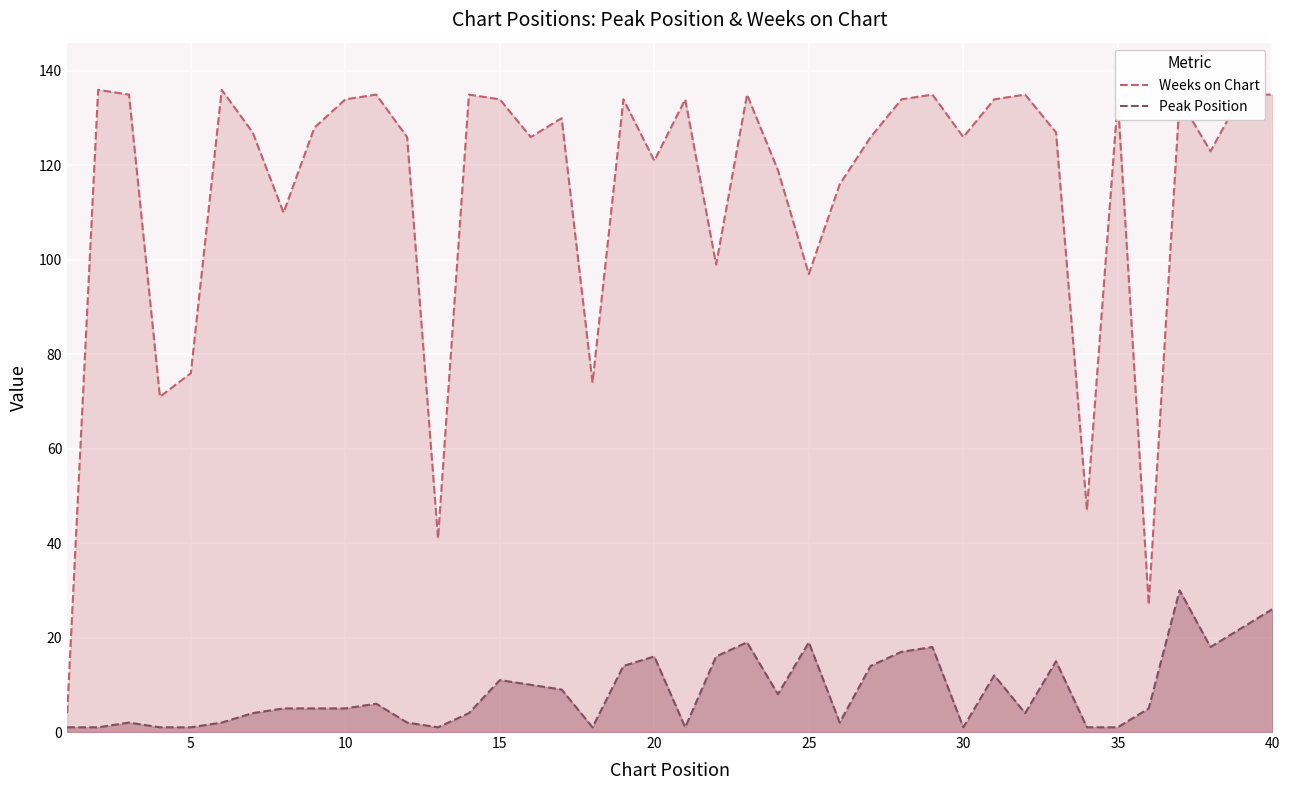

True or false: Peak Position has more than 1 points higher than both neighbors.

True